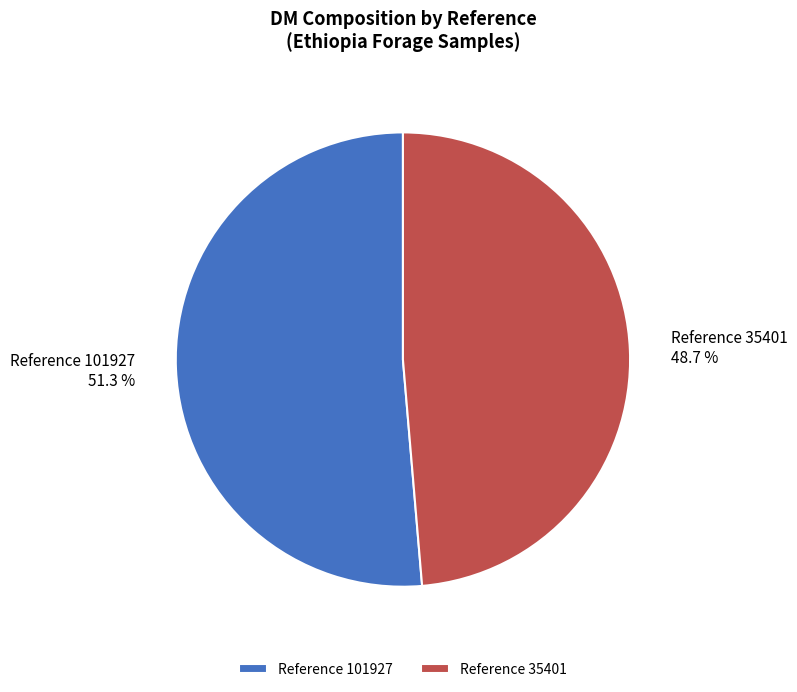

Is there a majority slice in this chart?

Yes